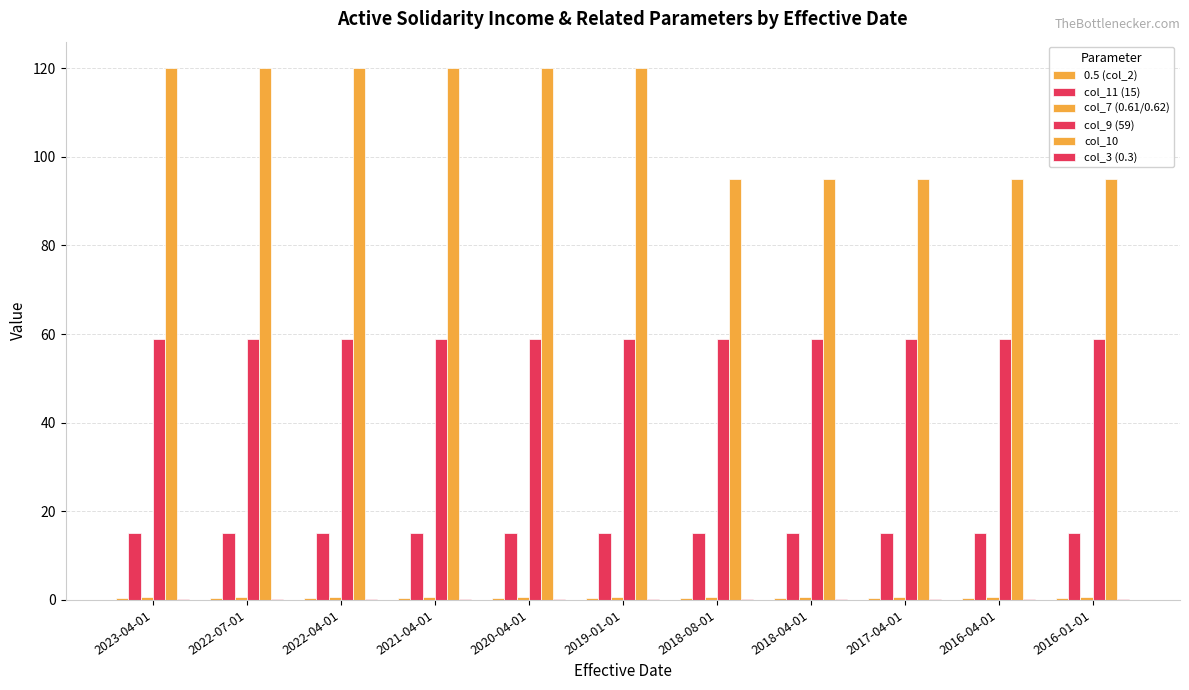

What is the approximate value of col_7 (0.61/0.62) at 2023-04-01?

0.6